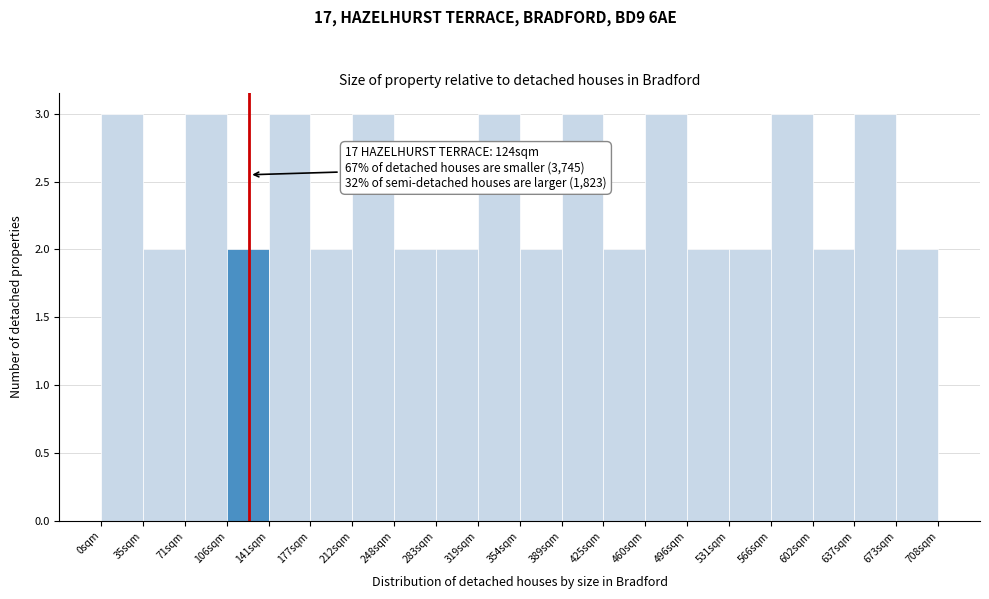

Reading left to right, transcribe all the data shown in this chart.

0sqm=3	35sqm=2	71sqm=3	106sqm=2	141sqm=3	177sqm=2	212sqm=3	248sqm=2	283sqm=2	319sqm=3	354sqm=2	389sqm=3	425sqm=2	460sqm=3	496sqm=2	531sqm=2	566sqm=3	602sqm=2	637sqm=3	673sqm=2